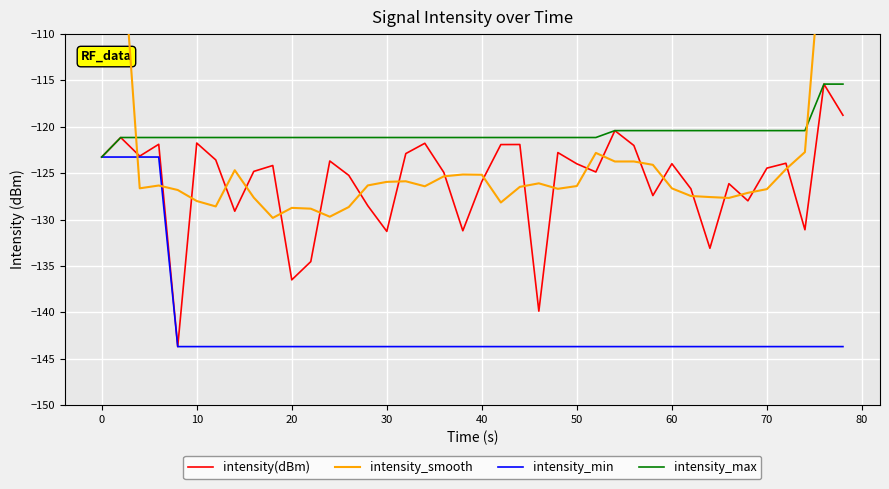

The intensity_min series shows -223.2 at 70. True or false?

False